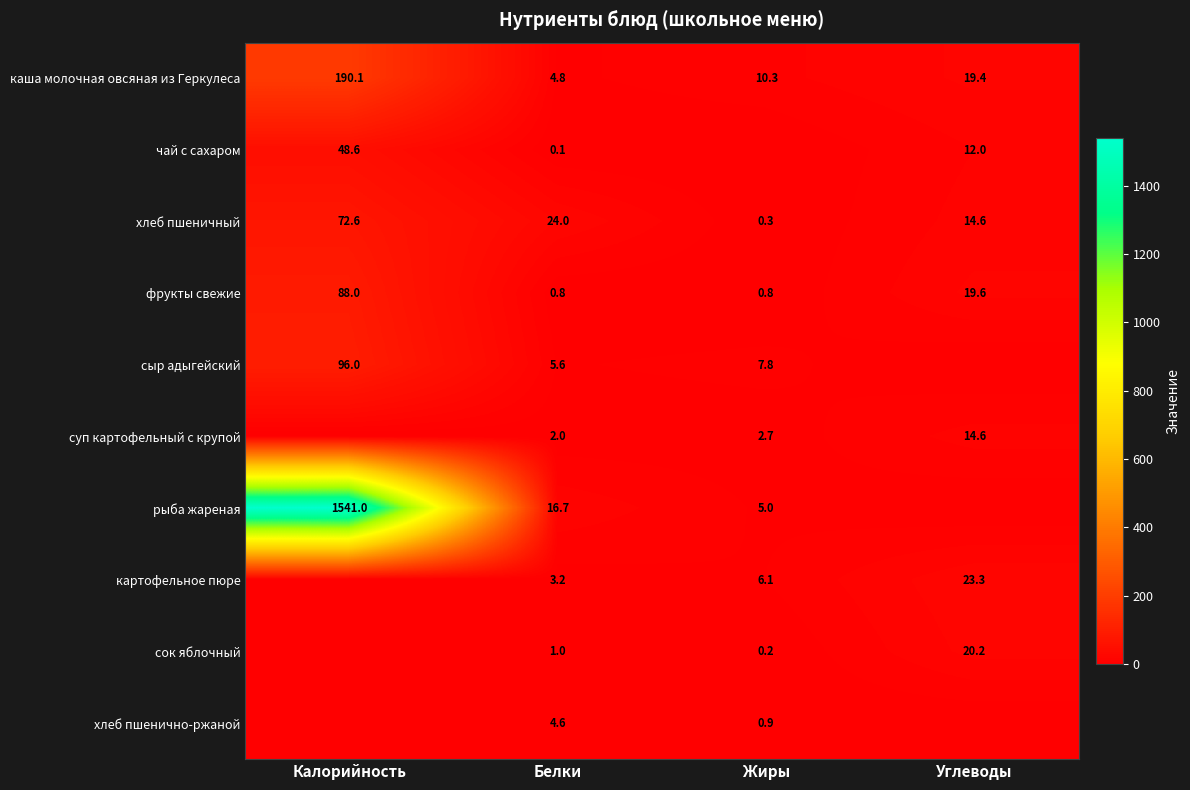

What is the highest value of the хлеб пшеничный series?

72.6